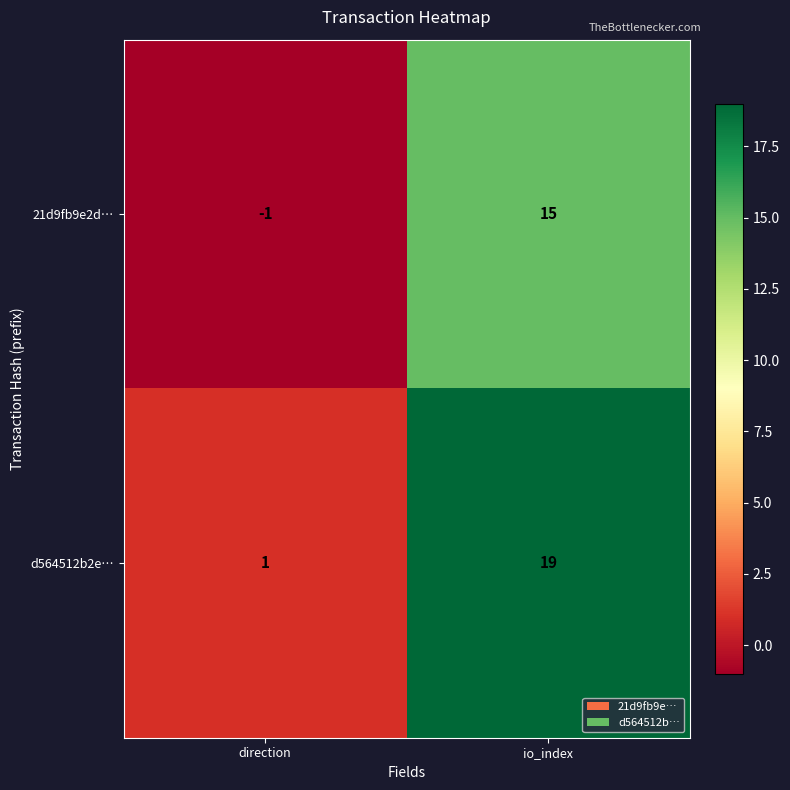

Reading right to left, transcribe all the data shown in this chart.

21d9fb9e2d…: io_index=15	direction=-1
d564512b2e…: io_index=19	direction=1